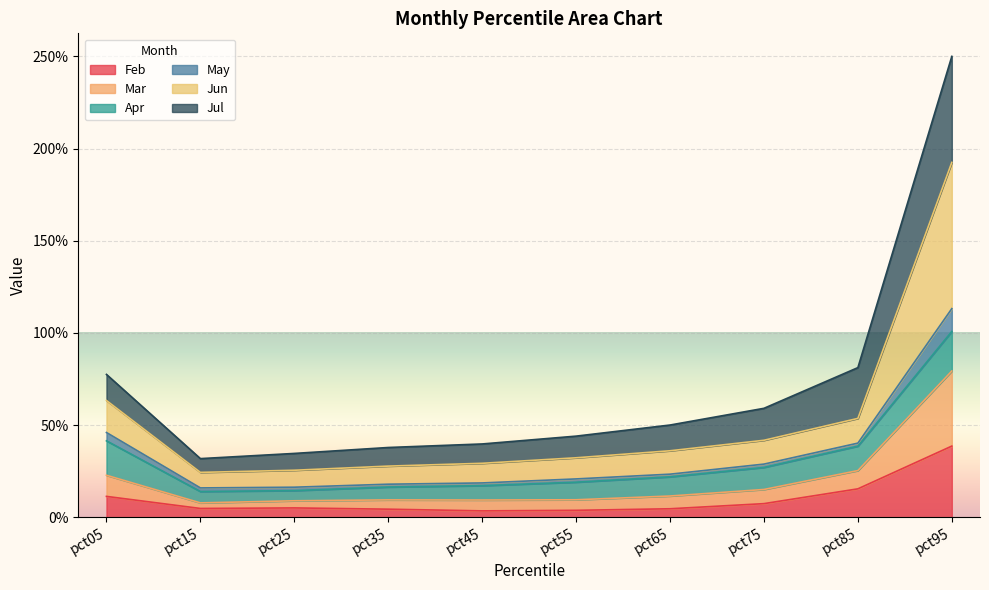

At which category does Jun reach its first local valley?

pct15